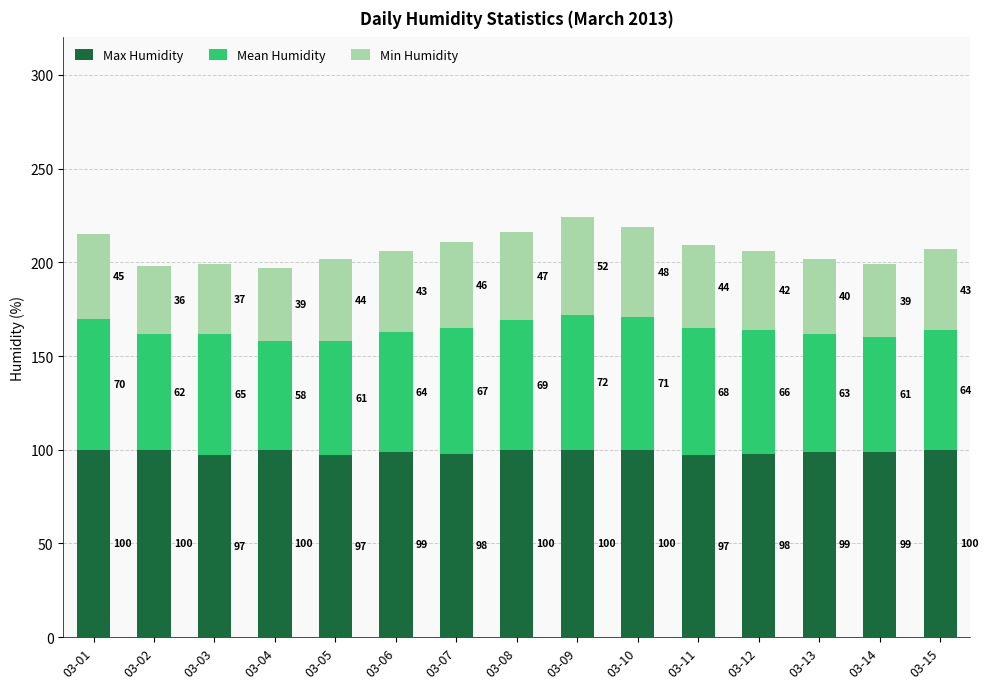

Is it true that Max Humidity equals 100 at 03-09?

True